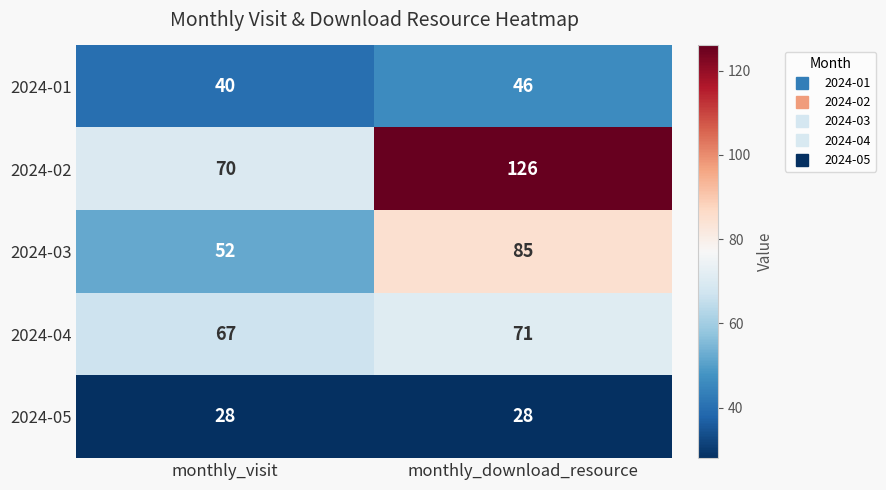

What is the lowest value of the 2024-03 series?

52